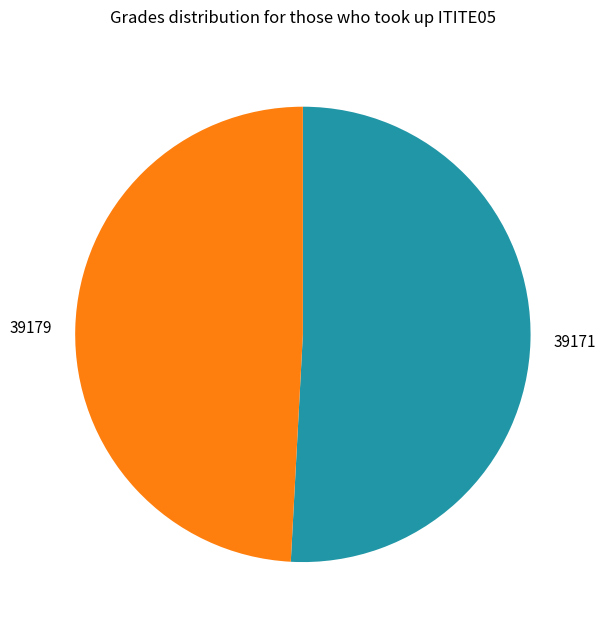

Which category has the smallest portion of the pie?

39179